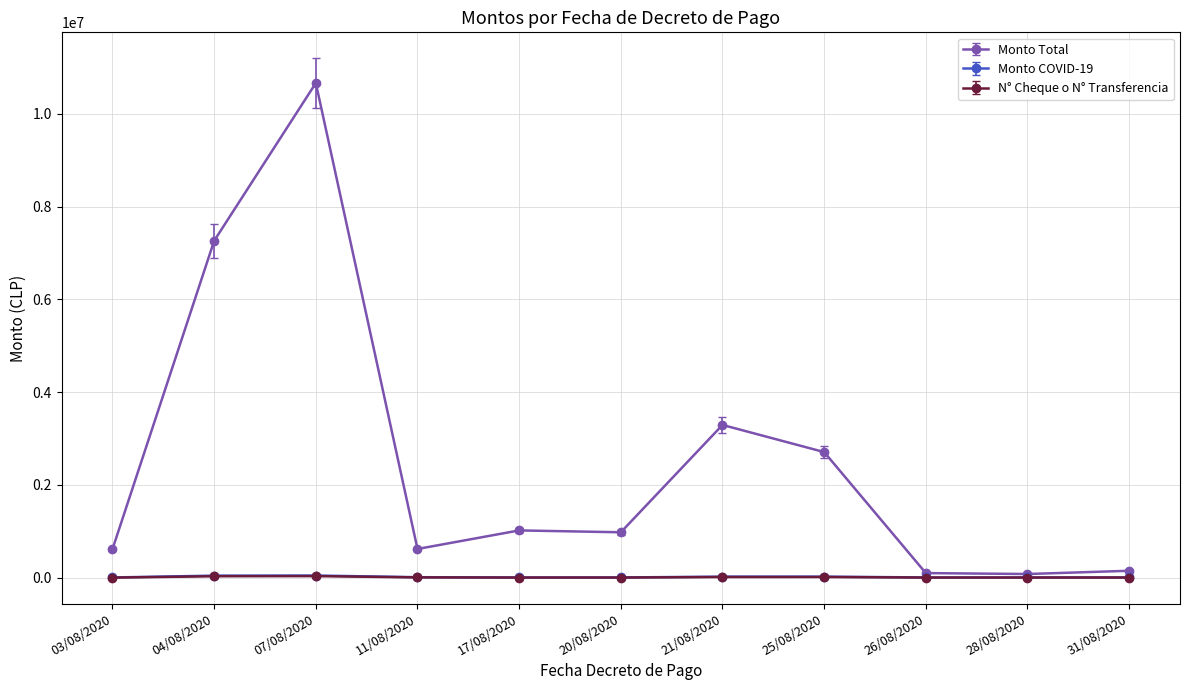

What is the label of the 1st point from the left?

03/08/2020